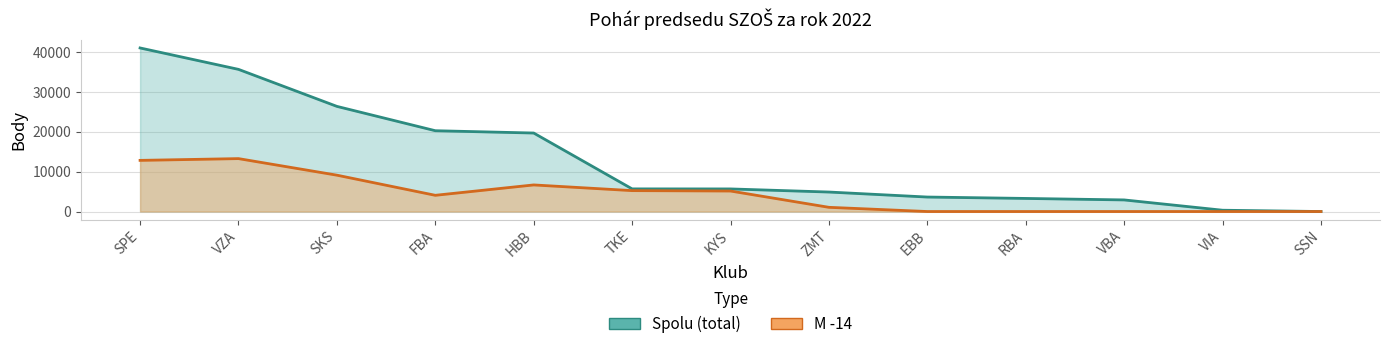

True or false: M -14 has more than 2 interior local peaks.

False